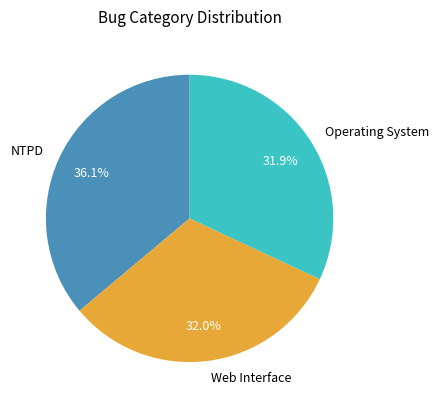

What is the largest slice in the pie chart?

NTPD